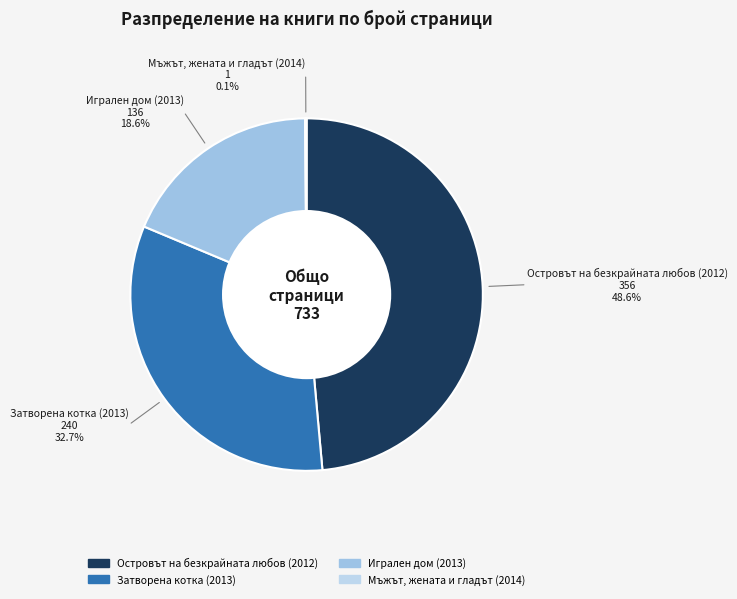

Is there a majority slice in this chart?

No